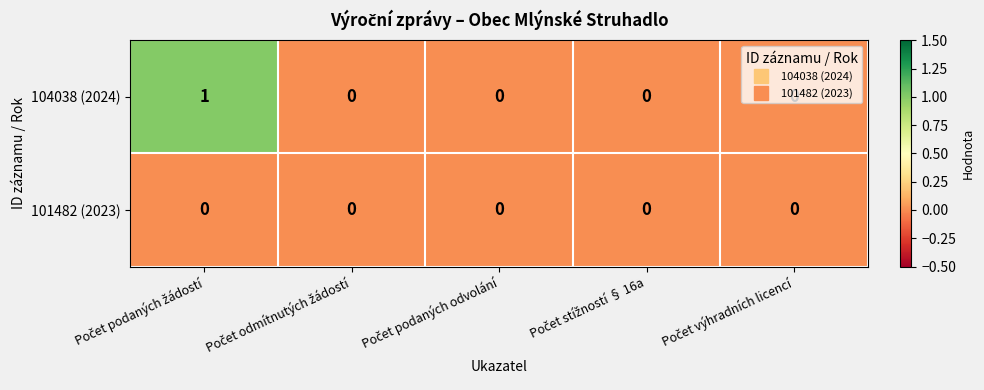

Which series has the largest total across all categories?

104038 (2024)